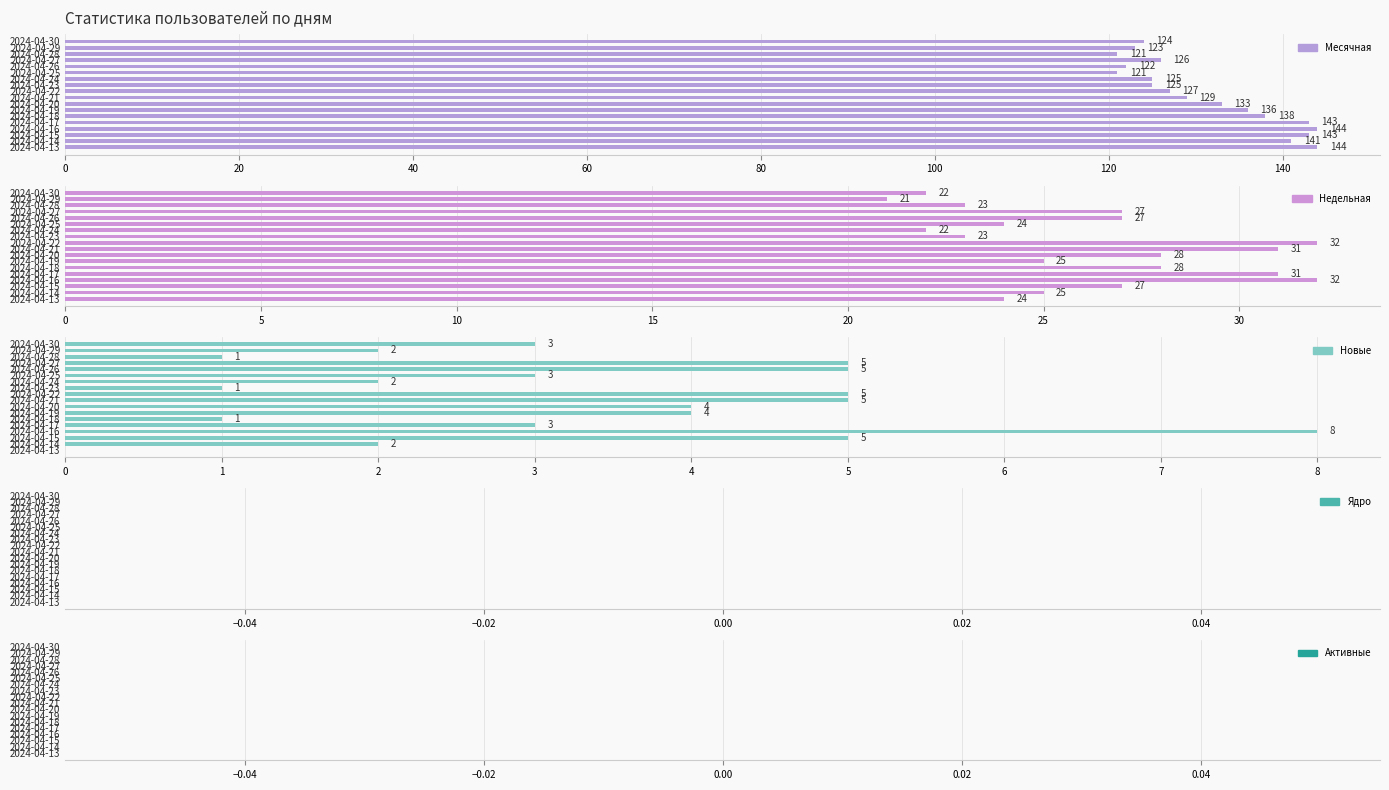

List the series in order of their peak value, lowest first.

Ядро, Активные, Новые, Недельная, Месячная